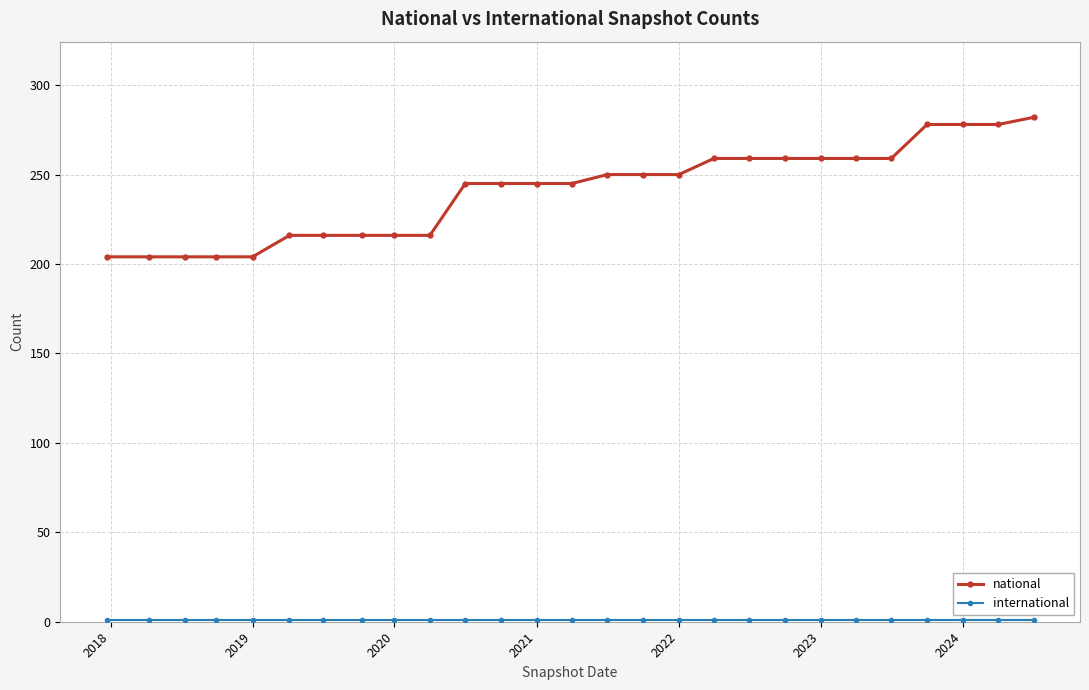

At how many categories does at least one series exceed 84?

27